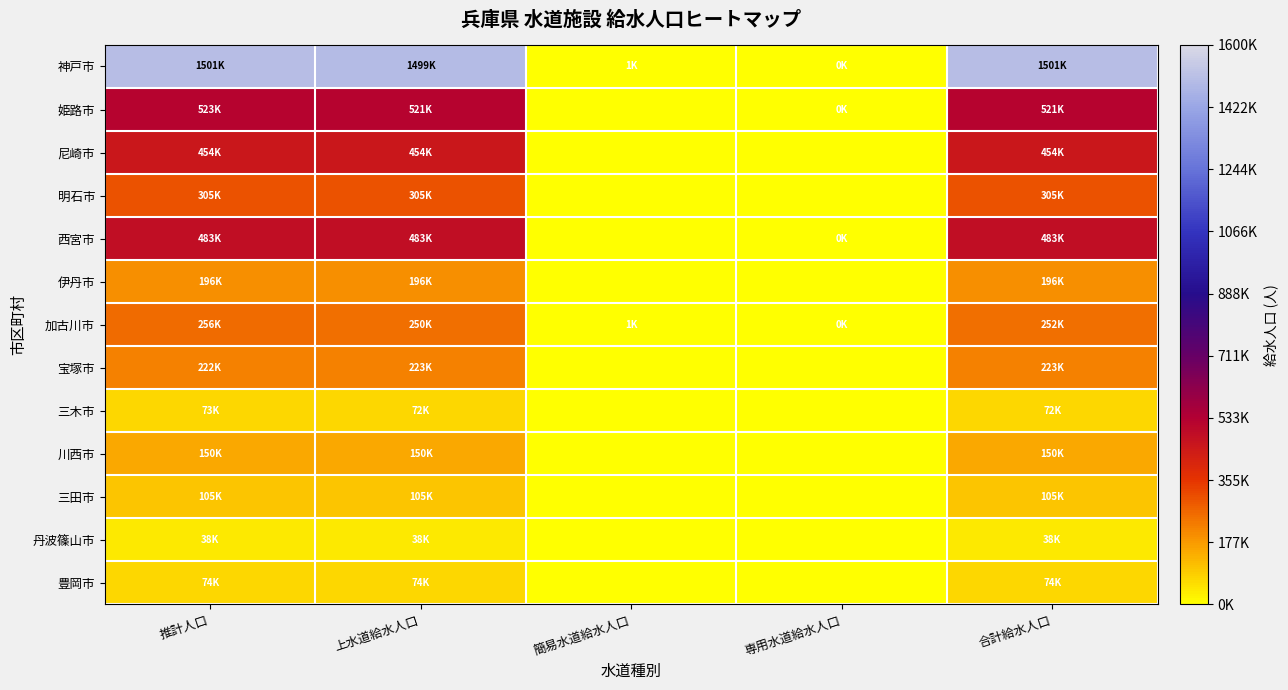

How many distinct data groups are displayed?

13